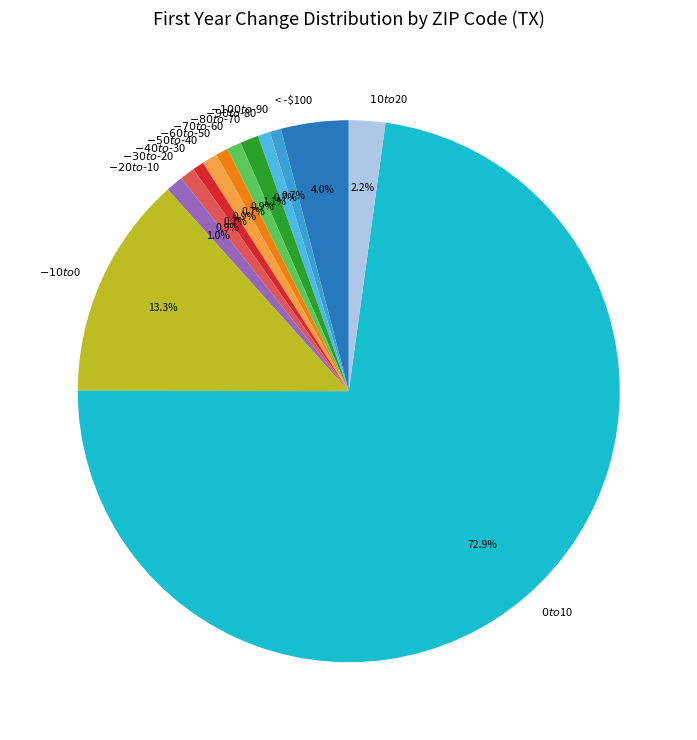

Is there any slice that represents more than half of the pie?

Yes